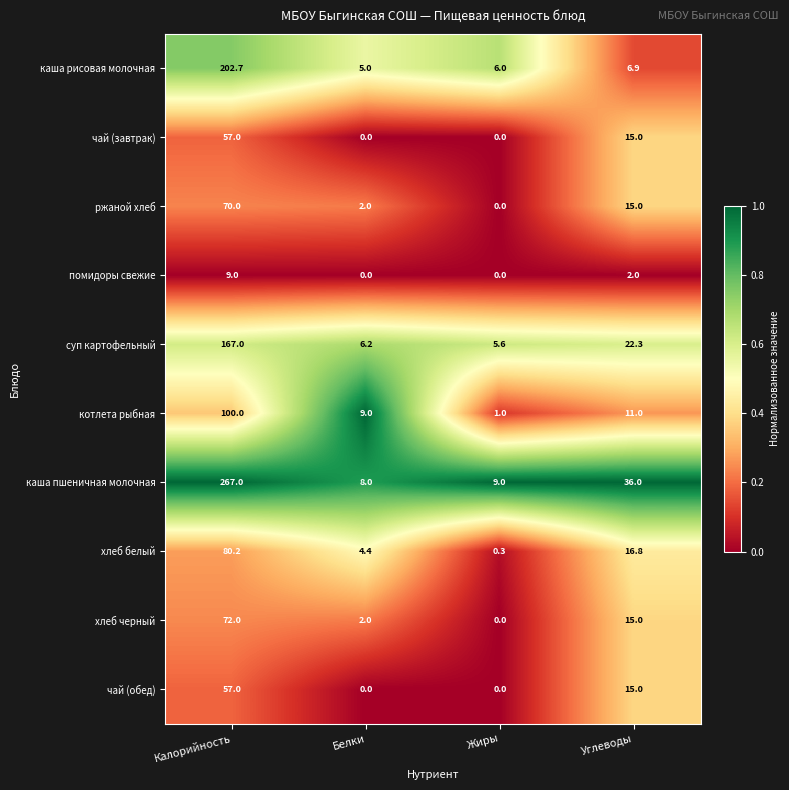

Which series has the largest total across all categories?

каша пшеничная молочная